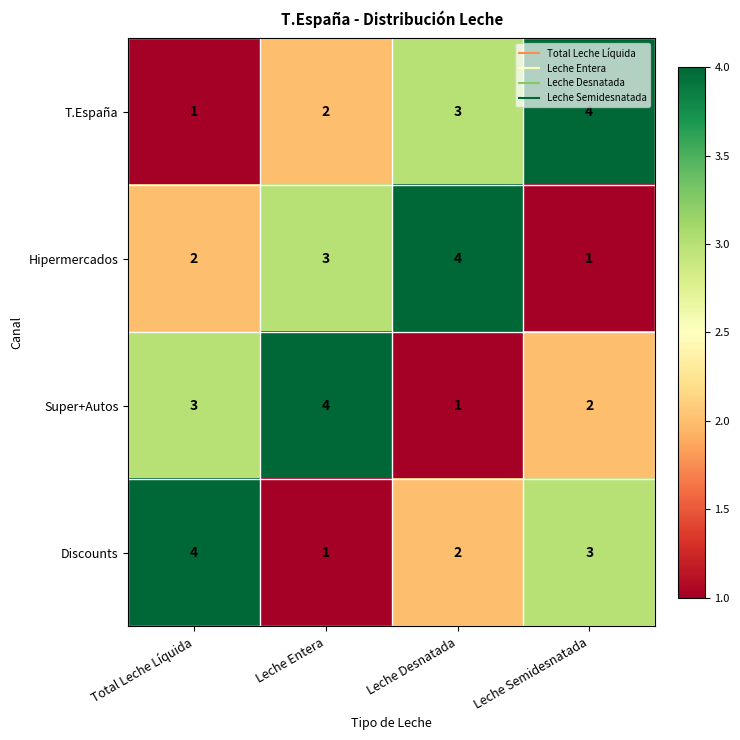

How many distinct data groups are displayed?

4